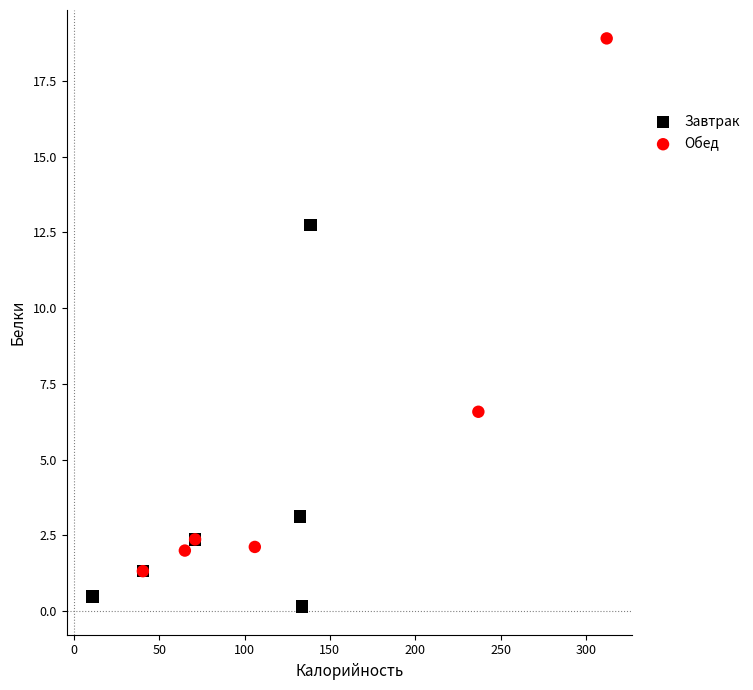

What are all the series names shown in the legend?

Завтрак, Обед